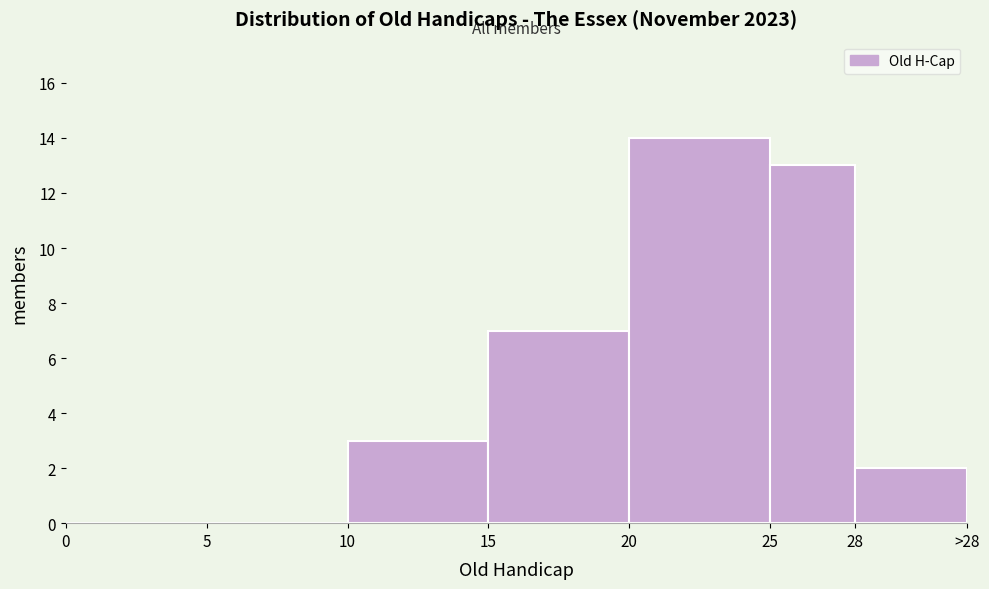

Reading left to right, extract all data points from this chart.

0=0	5=0	10=3	15=7	20=14	25=13	28=2